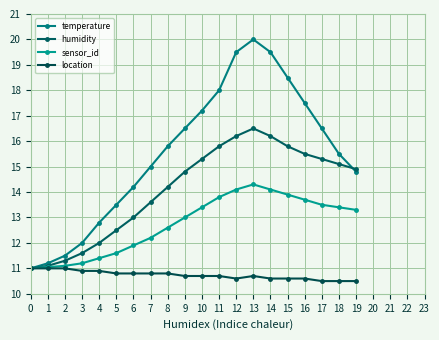

Reading left to right, what are all the values shown in this chart?

temperature: 11.0	11.2	11.5	12.0	12.8	13.5	14.2	15.0	15.8	16.5	17.2	18.0	19.5	20.0	19.5	18.5	17.5	16.5	15.5	14.8
humidity: 11.0	11.1	11.3	11.6	12.0	12.5	13.0	13.6	14.2	14.8	15.3	15.8	16.2	16.5	16.2	15.8	15.5	15.3	15.1	14.9
sensor_id: 11.0	11.1	11.1	11.2	11.4	11.6	11.9	12.2	12.6	13.0	13.4	13.8	14.1	14.3	14.1	13.9	13.7	13.5	13.4	13.3
location: 11.0	11.0	11.0	10.9	10.9	10.8	10.8	10.8	10.8	10.7	10.7	10.7	10.6	10.7	10.6	10.6	10.6	10.5	10.5	10.5